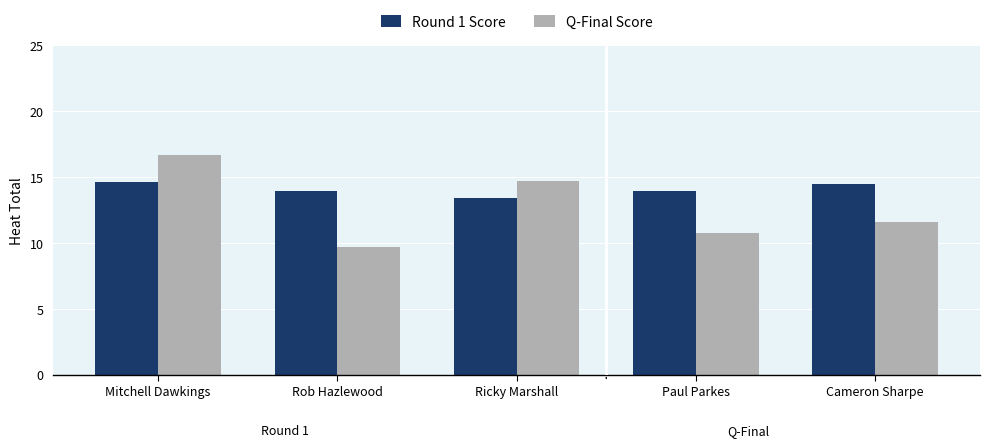

What is the average value of the Round 1 Score series?

14.1